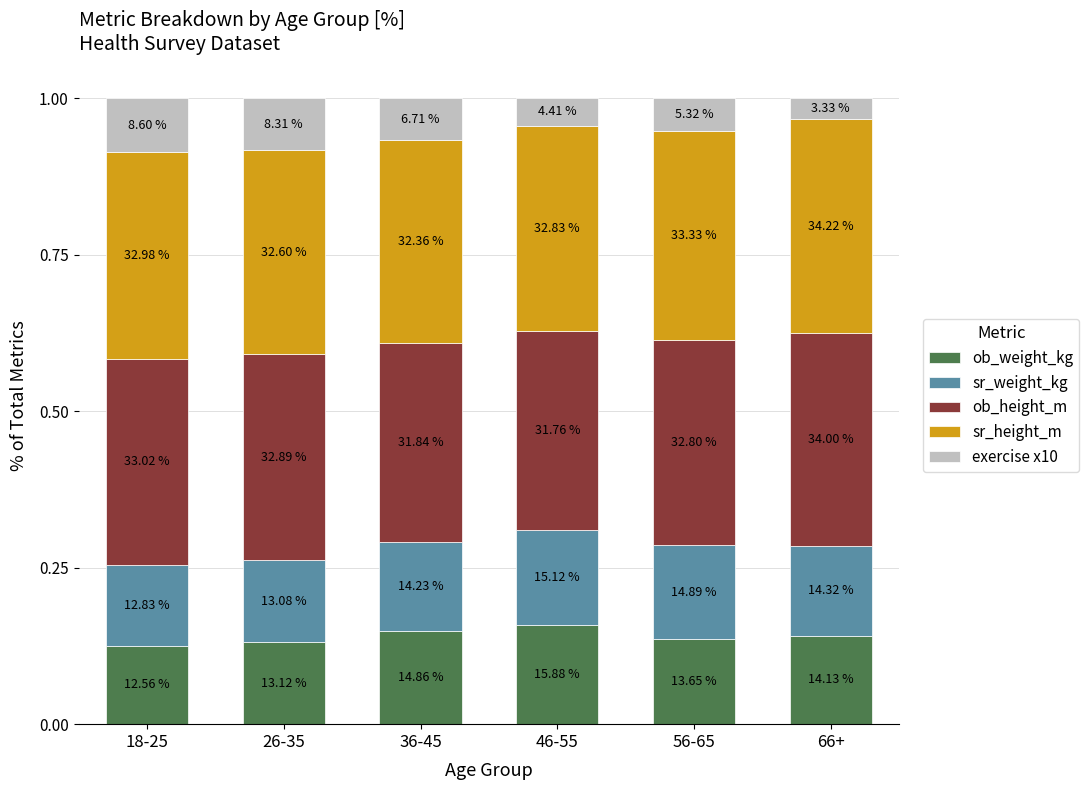

The value of exercise x10 at 56-65 is 0.1. True or false?

False